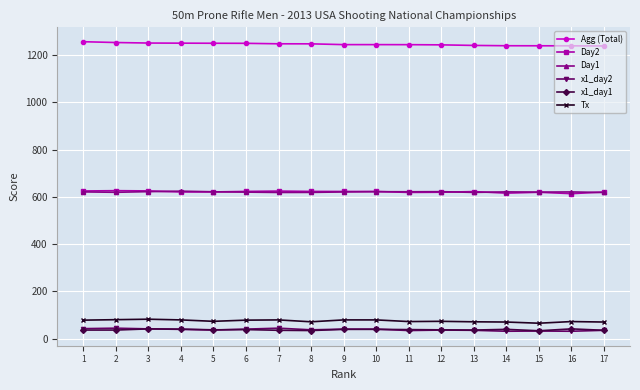

What is the spread (max minus min) of values at 2?

1217.5